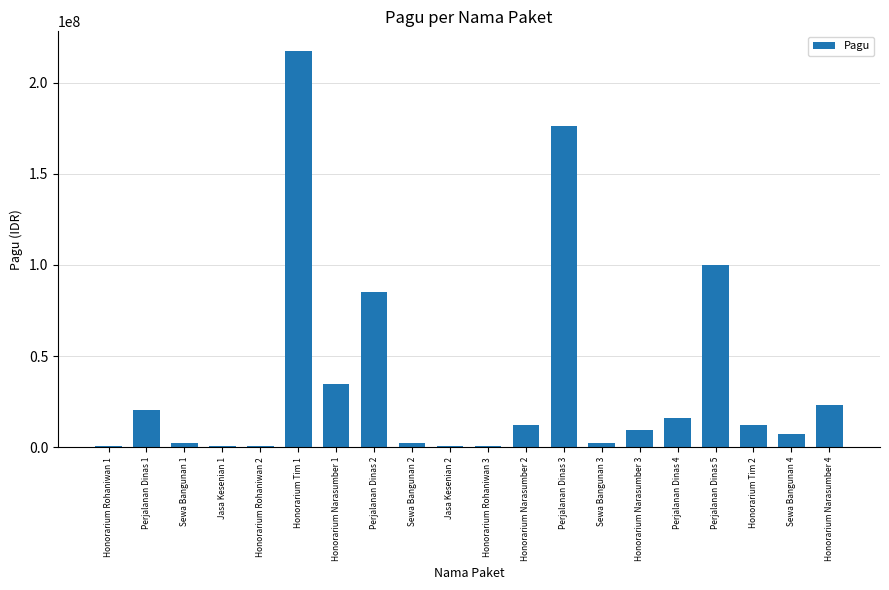

Are the bars horizontal?

No